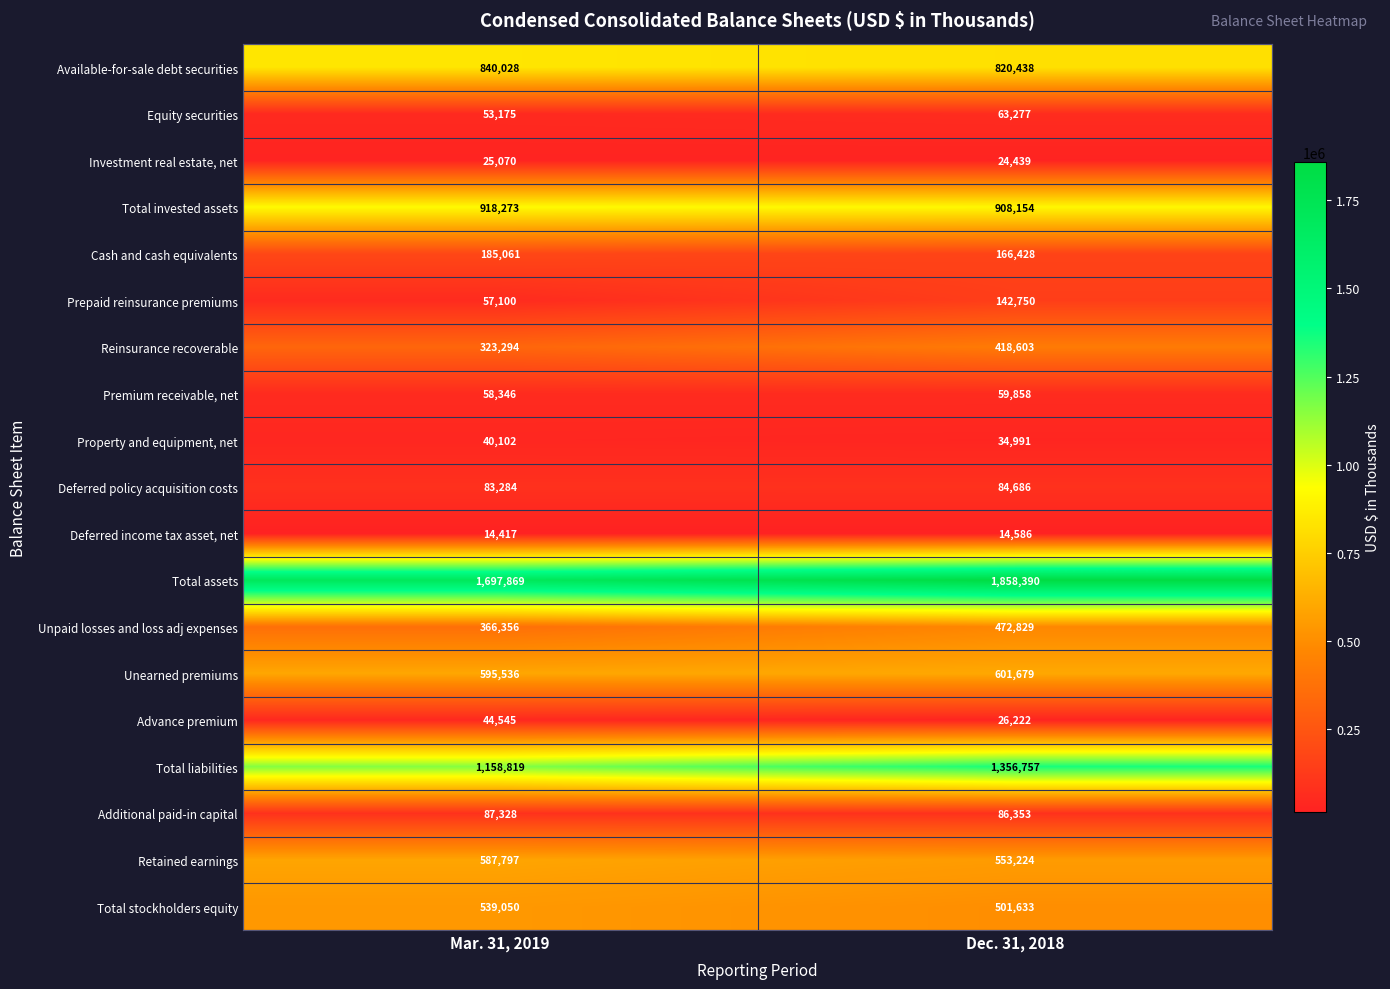

At which label is Advance premium closest to 35383?

Dec. 31, 2018